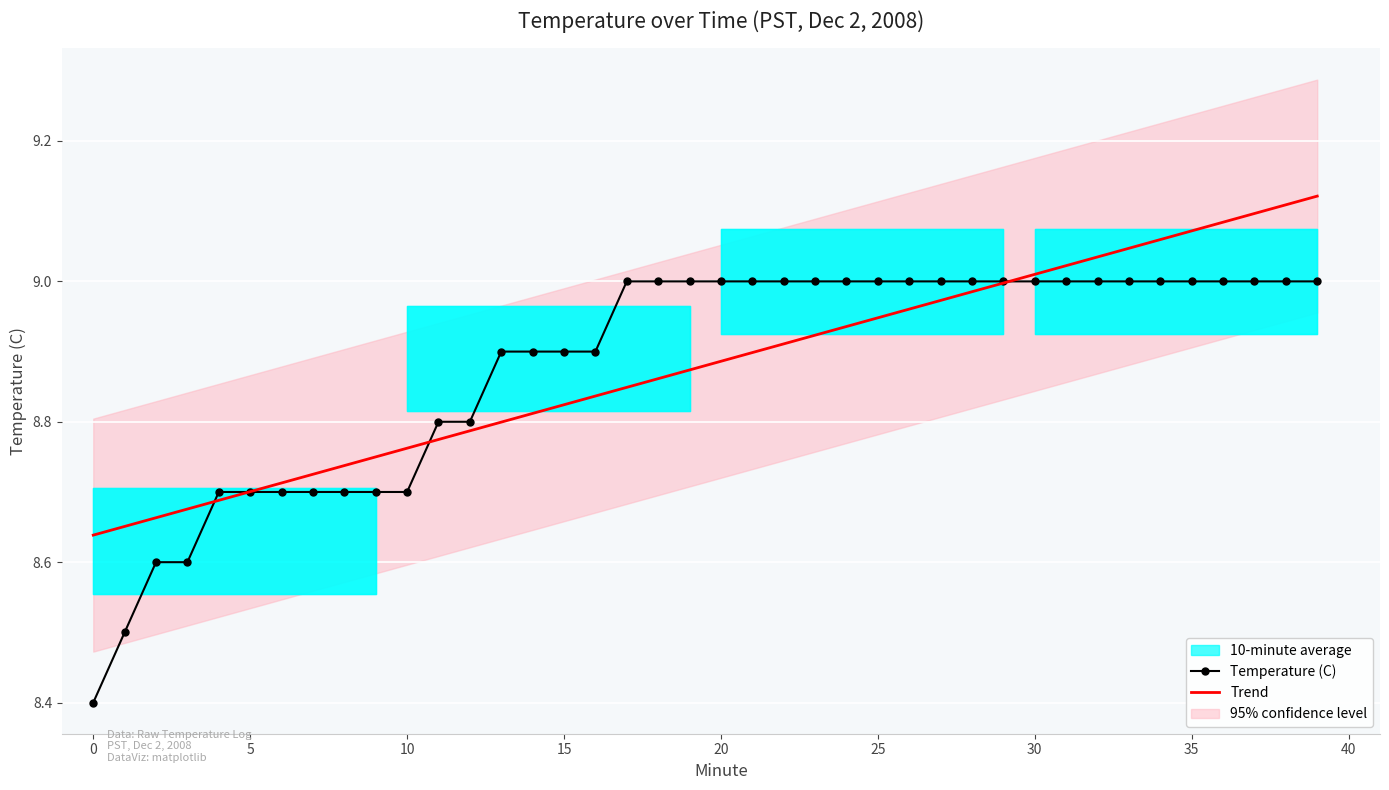

Is it true that Trend equals 13.6 at 20?

False